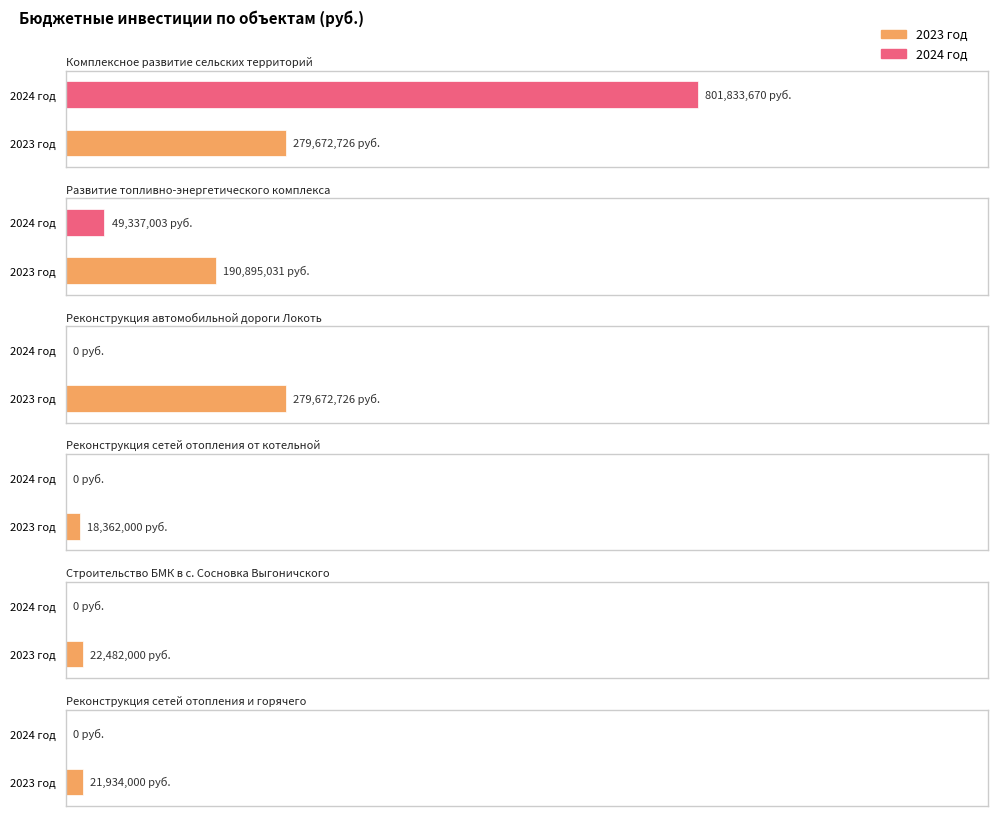

Rank the series by their average value, from lowest to highest.

2023 год, 2024 год